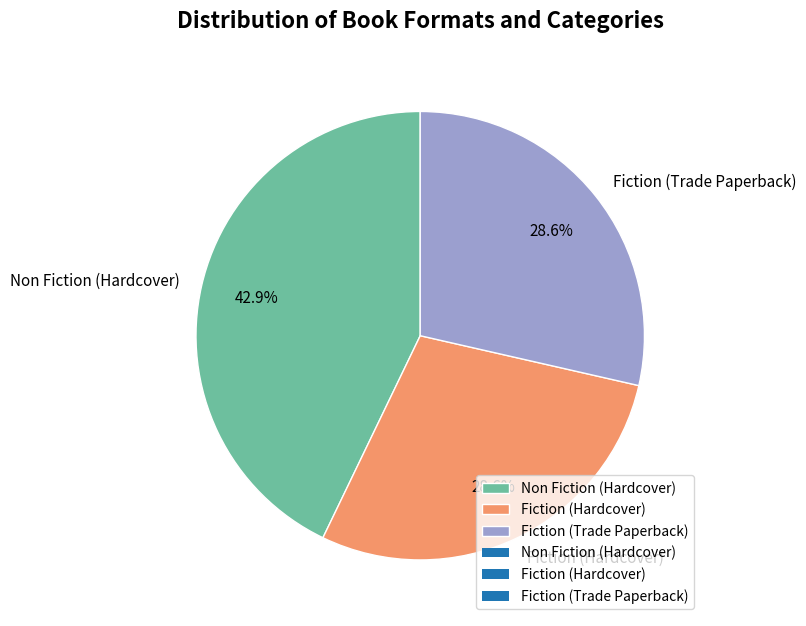

Which category has the biggest portion of the pie?

Non Fiction (Hardcover)